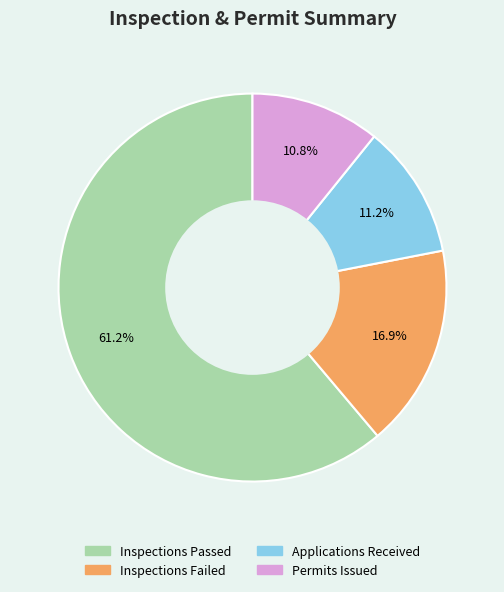

How many segments does this pie chart have?

4